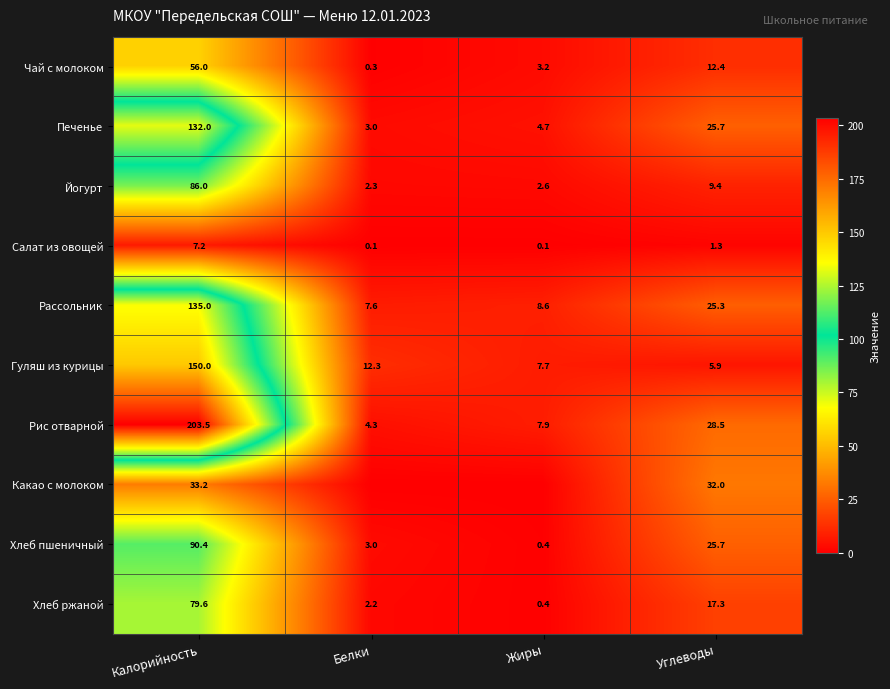

Is the value of Рассольник at Белки greater than the value of Гуляш из курицы at Белки?

No